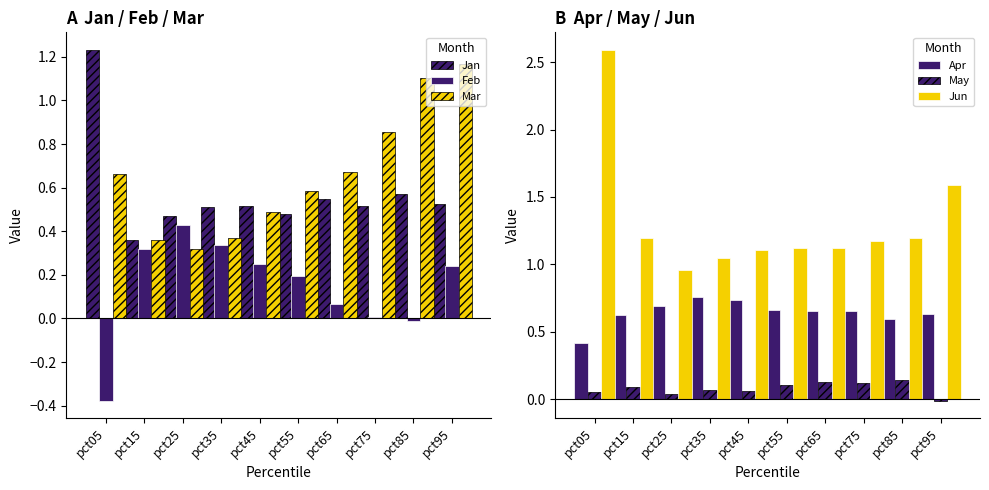

Reading right to left, what are all the values shown in this chart?

Jan: 0.5	0.6	0.5	0.5	0.5	0.5	0.5	0.5	0.4	1.2
Feb: 0.2	-0.0	0.0	0.1	0.2	0.3	0.3	0.4	0.3	-0.4
Mar: 1.2	1.1	0.9	0.7	0.6	0.5	0.4	0.3	0.4	0.7
Apr: 0.6	0.6	0.7	0.7	0.7	0.7	0.8	0.7	0.6	0.4
May: -0.0	0.1	0.1	0.1	0.1	0.1	0.1	0.0	0.1	0.1
Jun: 1.6	1.2	1.2	1.1	1.1	1.1	1.1	1.0	1.2	2.6